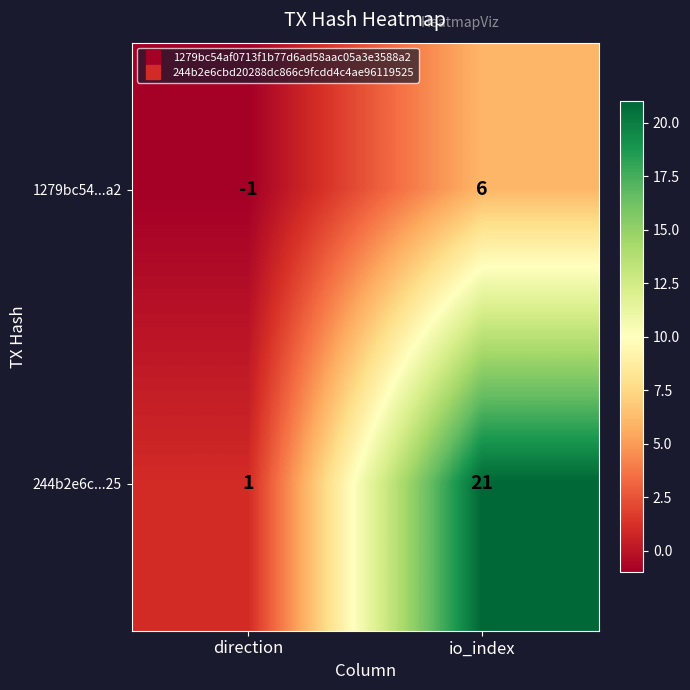

Reading right to left, list all the values displayed in this chart.

1279bc54...a2: 6	-1
244b2e6c...25: 21	1